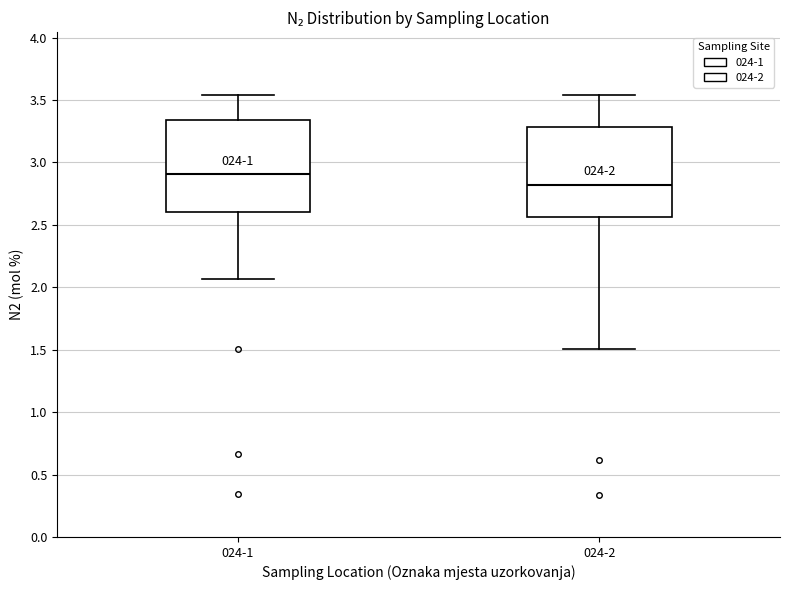

Which box has the highest median line?

024-1